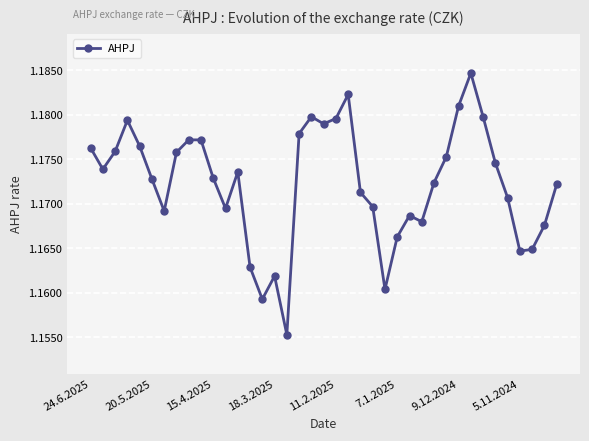

True or false: the data has more than 2 interior local peaks.

True